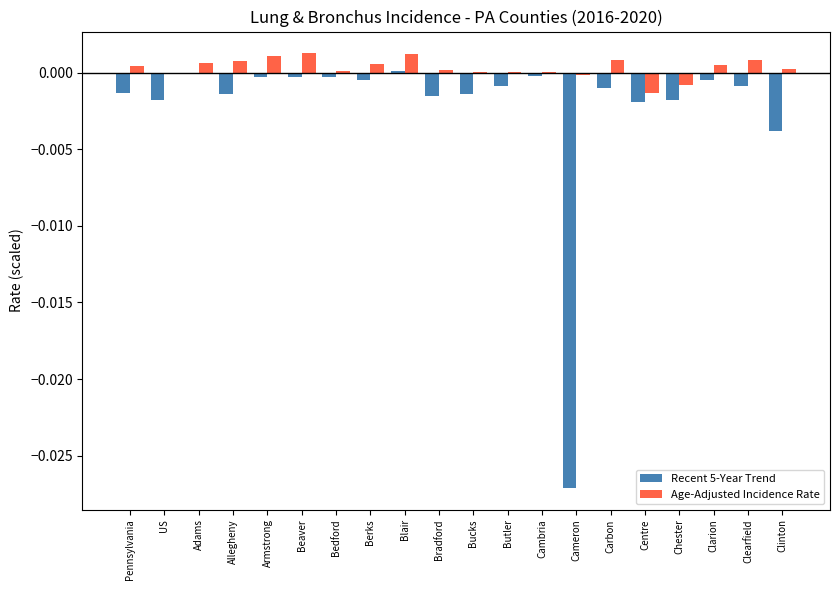

What are all the series names shown in the legend?

Recent 5-Year Trend, Age-Adjusted Incidence Rate